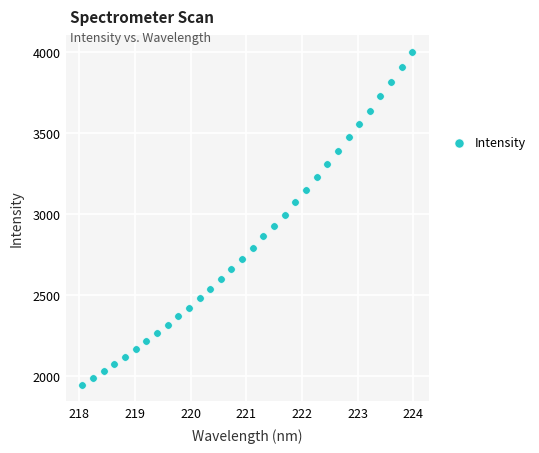

What is the range of Y values (max minus min)?

2056.1